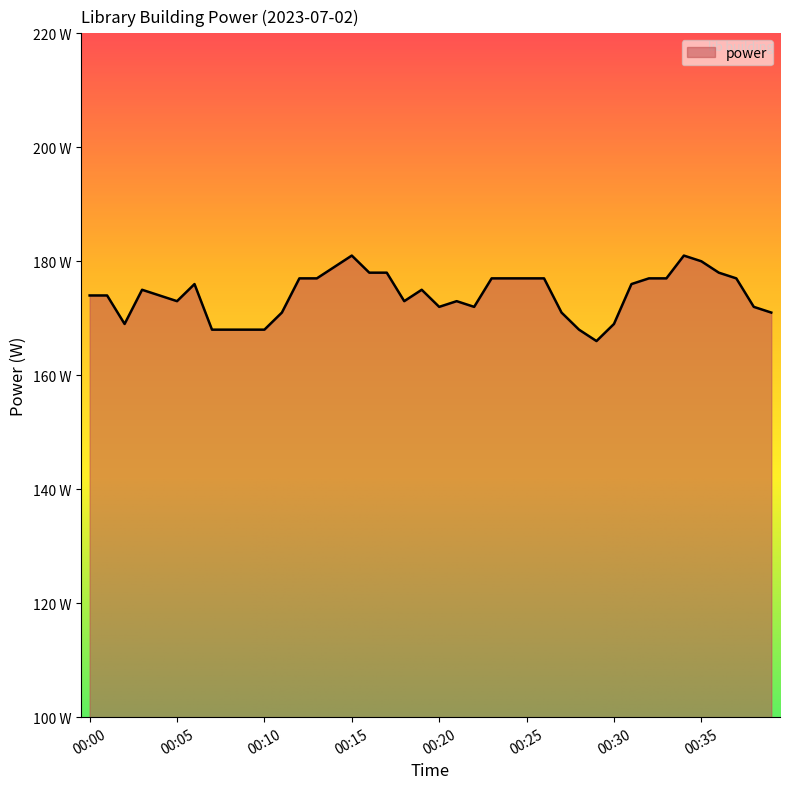

What is the minimum value shown in the chart?

166